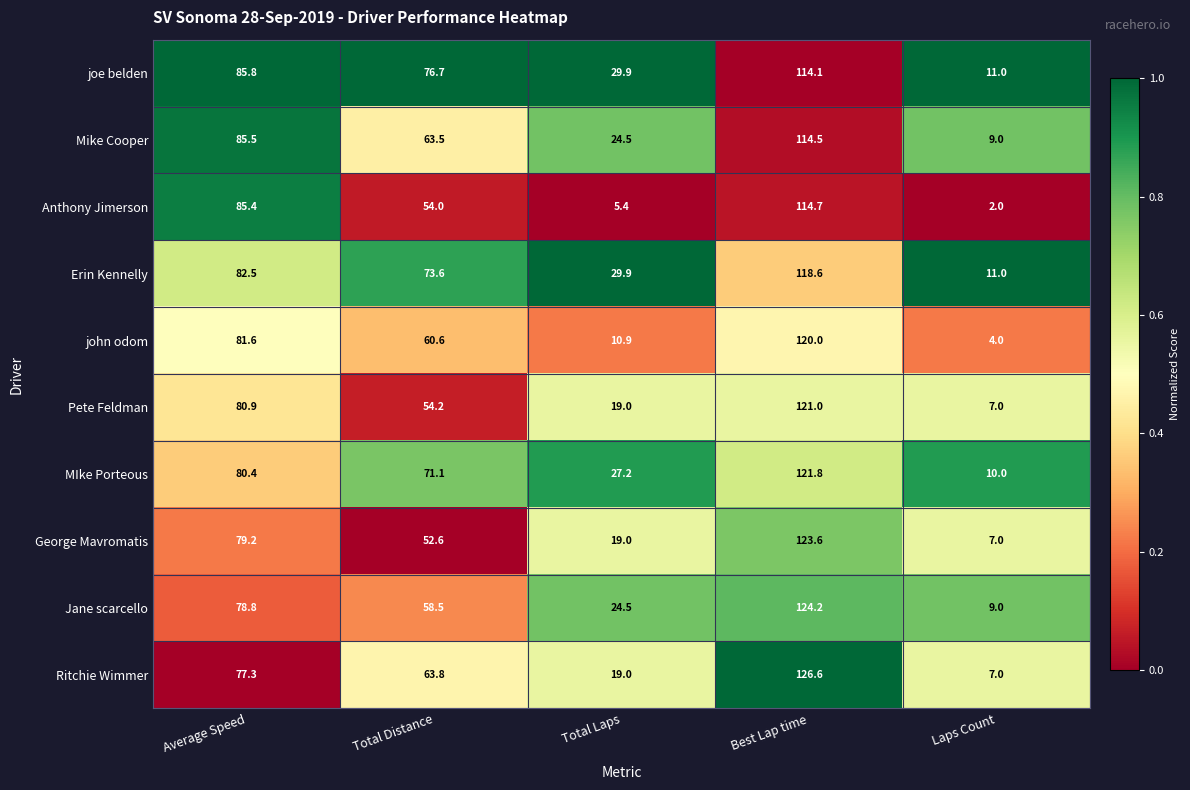

At which category is the sum across all series the highest?

Best Lap time